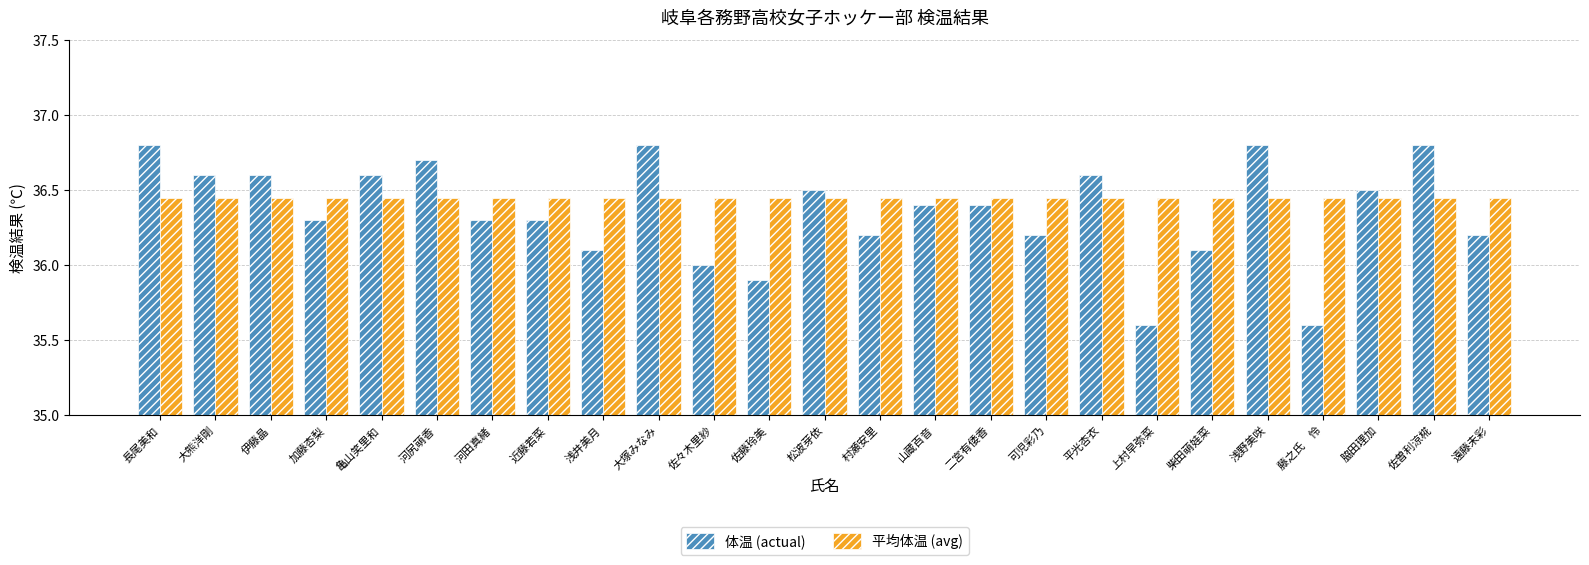

Rank the series by their maximum value, from highest to lowest.

体温 (actual), 平均体温 (avg)